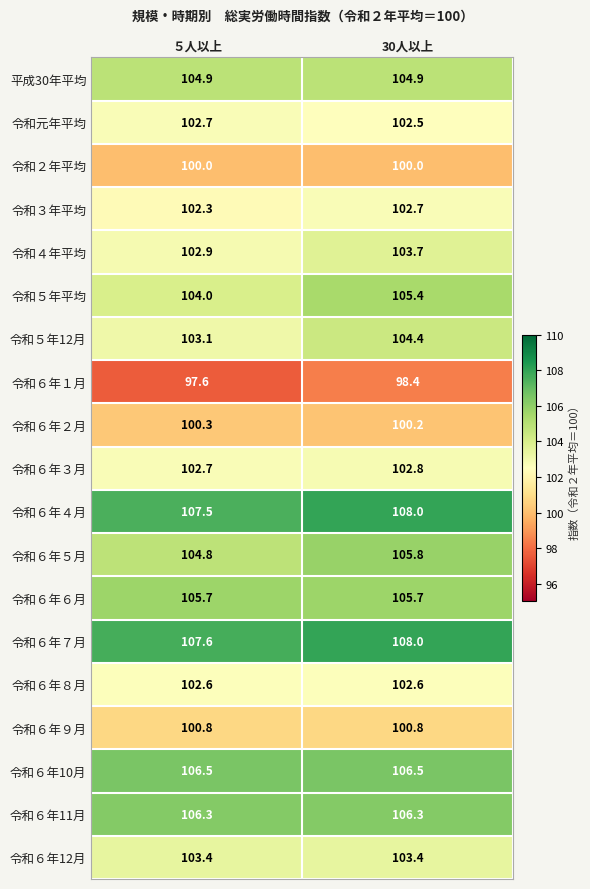

Which series has the widest spread of values?

令和５年平均